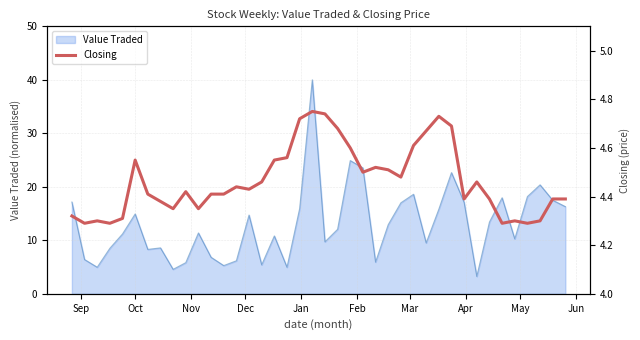

What is the minimum value for Value Traded?

3.2